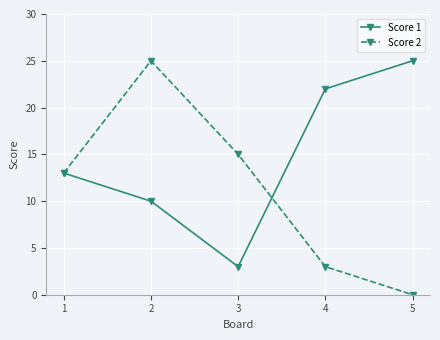

What is the total value across all series at 1?

26